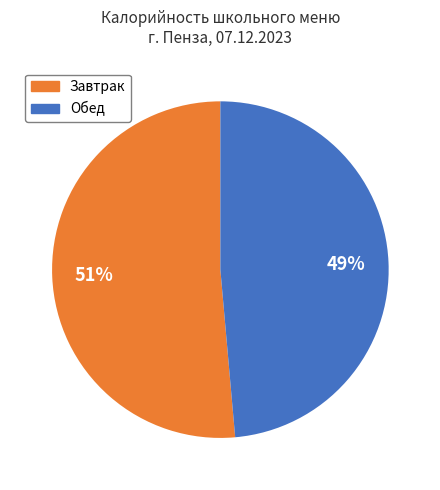

Is there any slice that represents more than half of the pie?

Yes